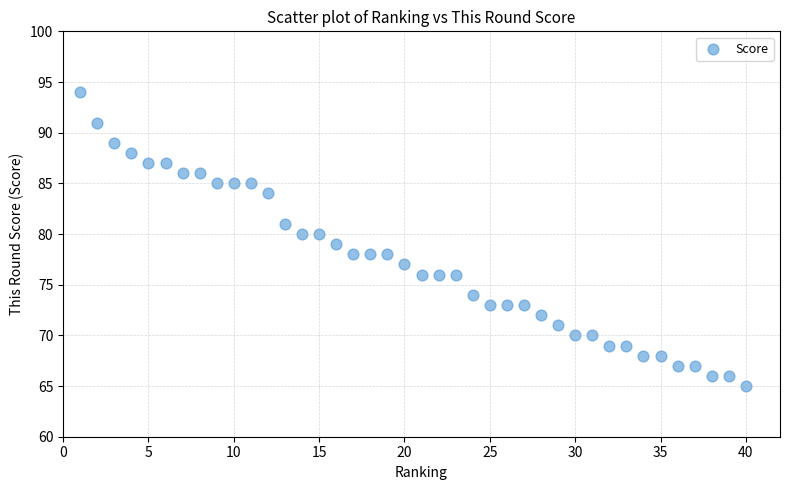

What is the range of Y values (max minus min)?

29